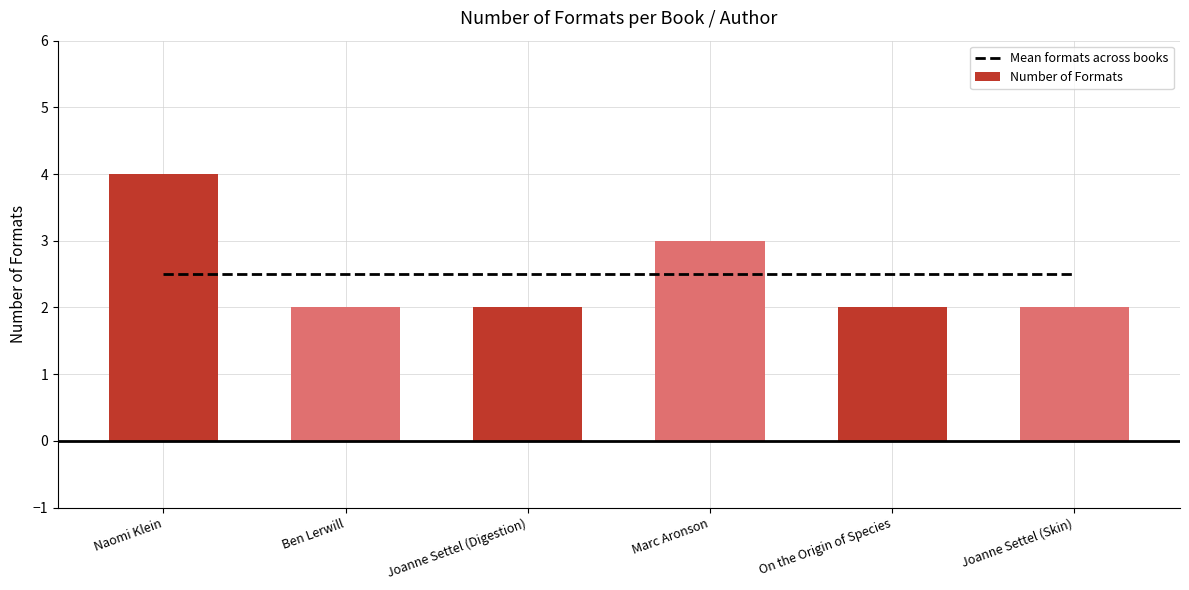

What value does the Number of Formats series have at On the Origin of Species?

2